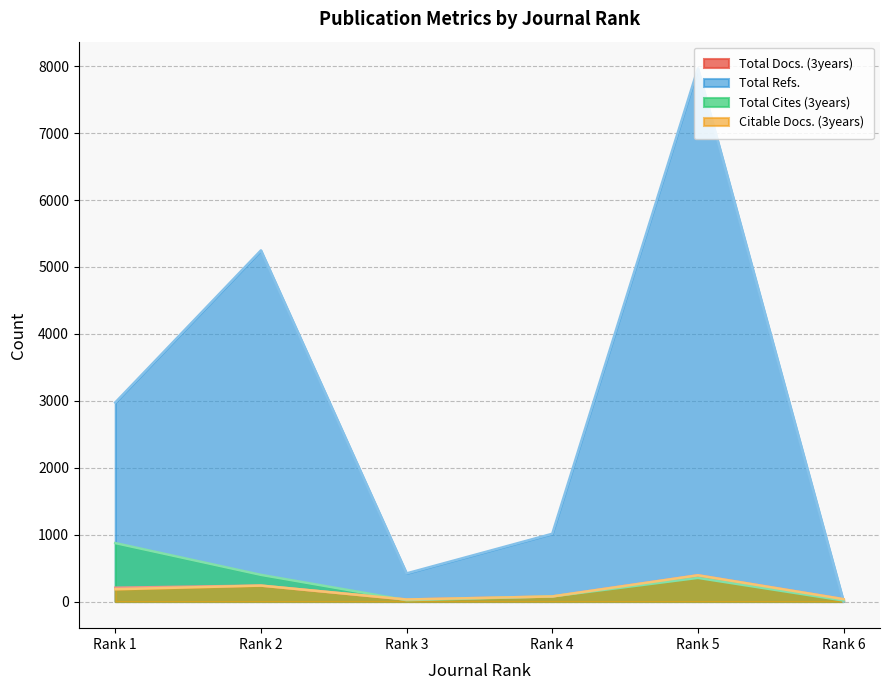

What is the value of the Citable Docs. (3years) point at the 1st from the left?

183